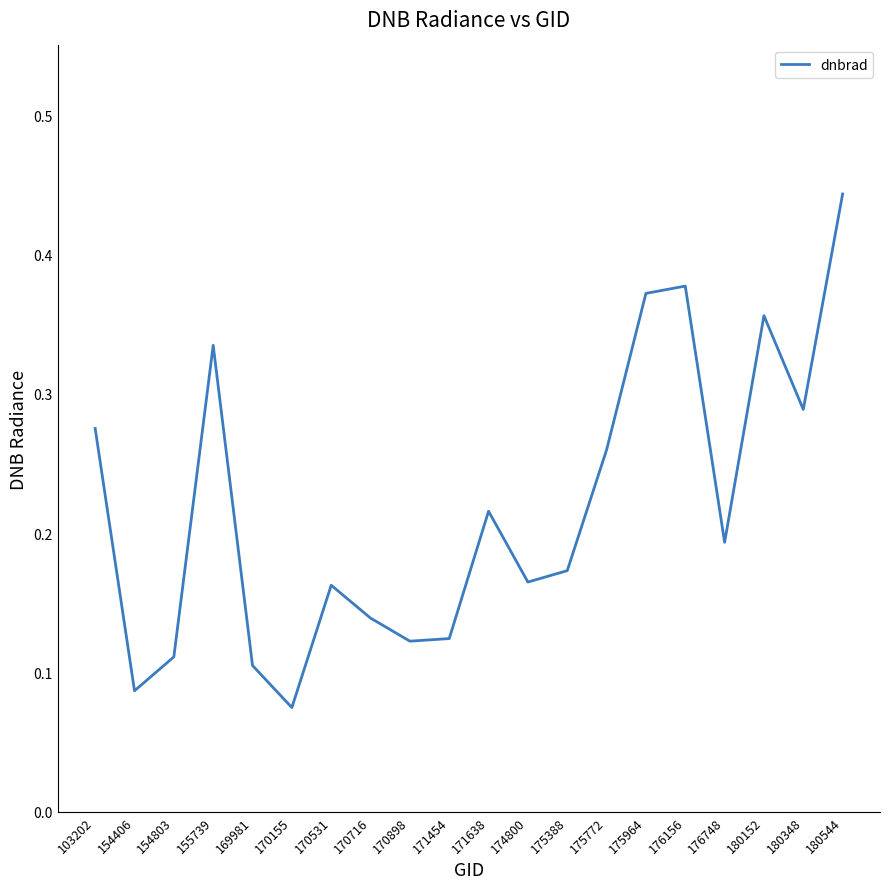

Which label corresponds to the smallest value in the chart?

170155